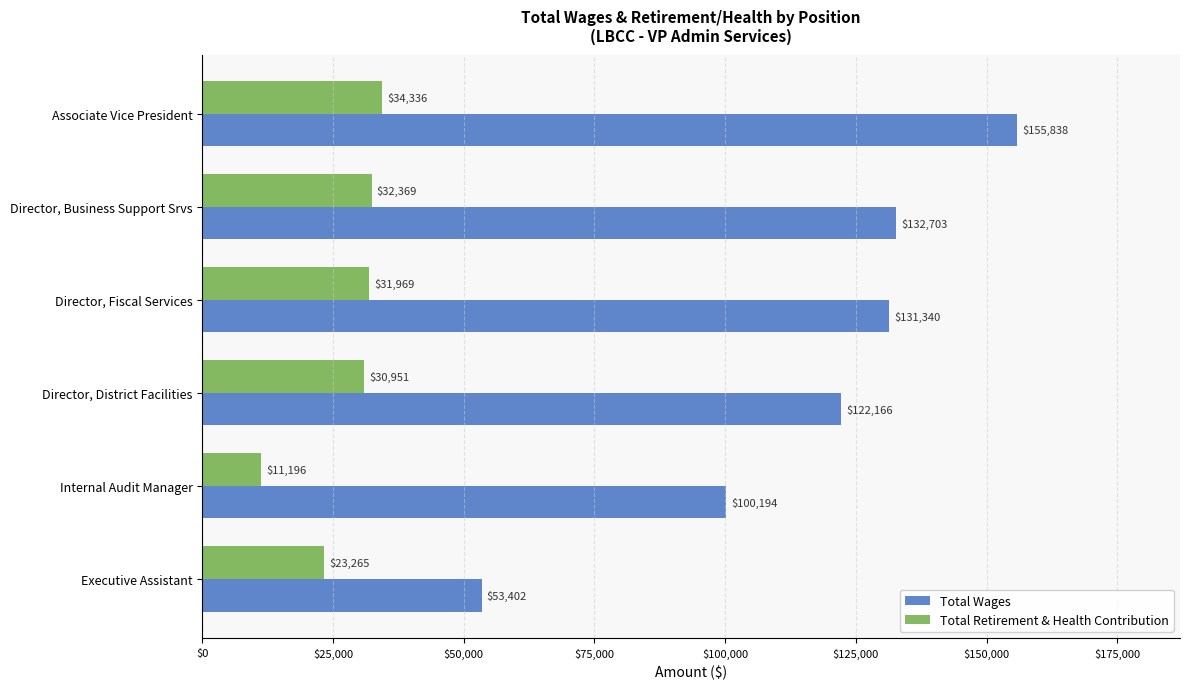

Which category has the highest value in the Total Retirement & Health Contribution series?

Associate Vice President